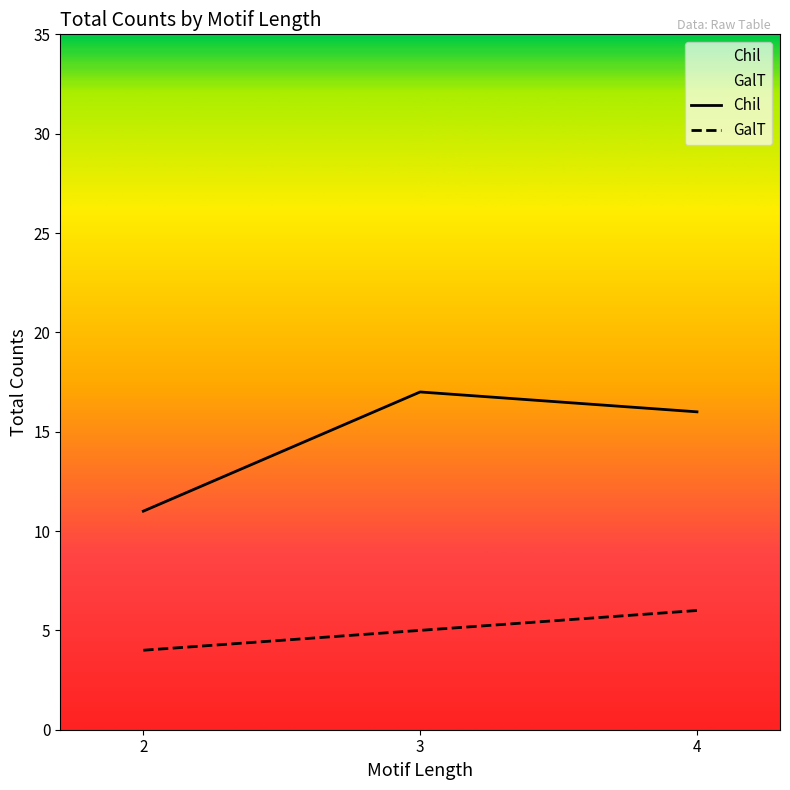

List the series in order of their overall mean, highest first.

Chil, GalT